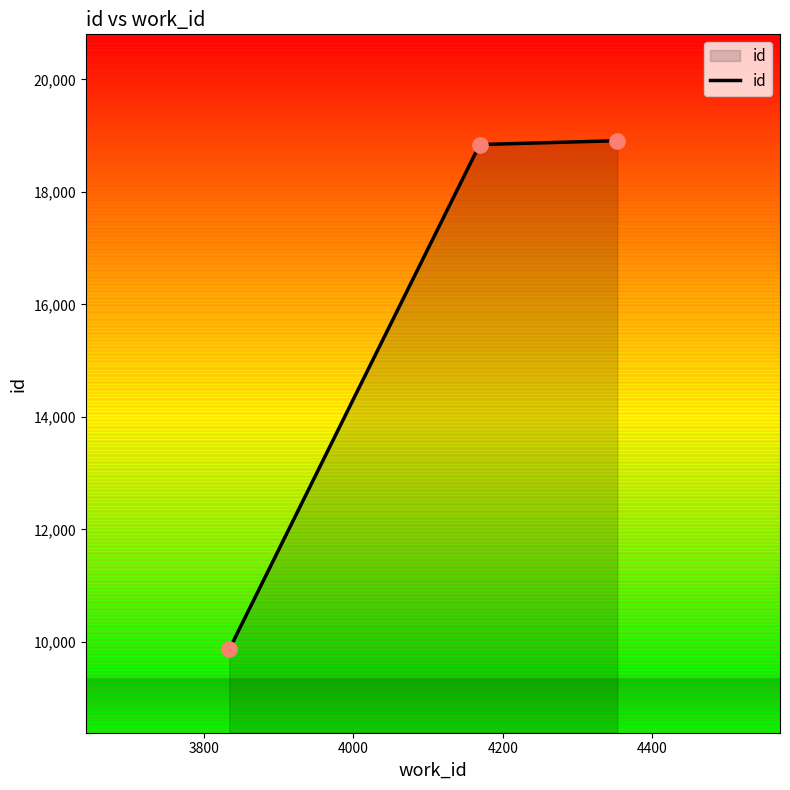

What is the maximum value shown in the chart?

18909